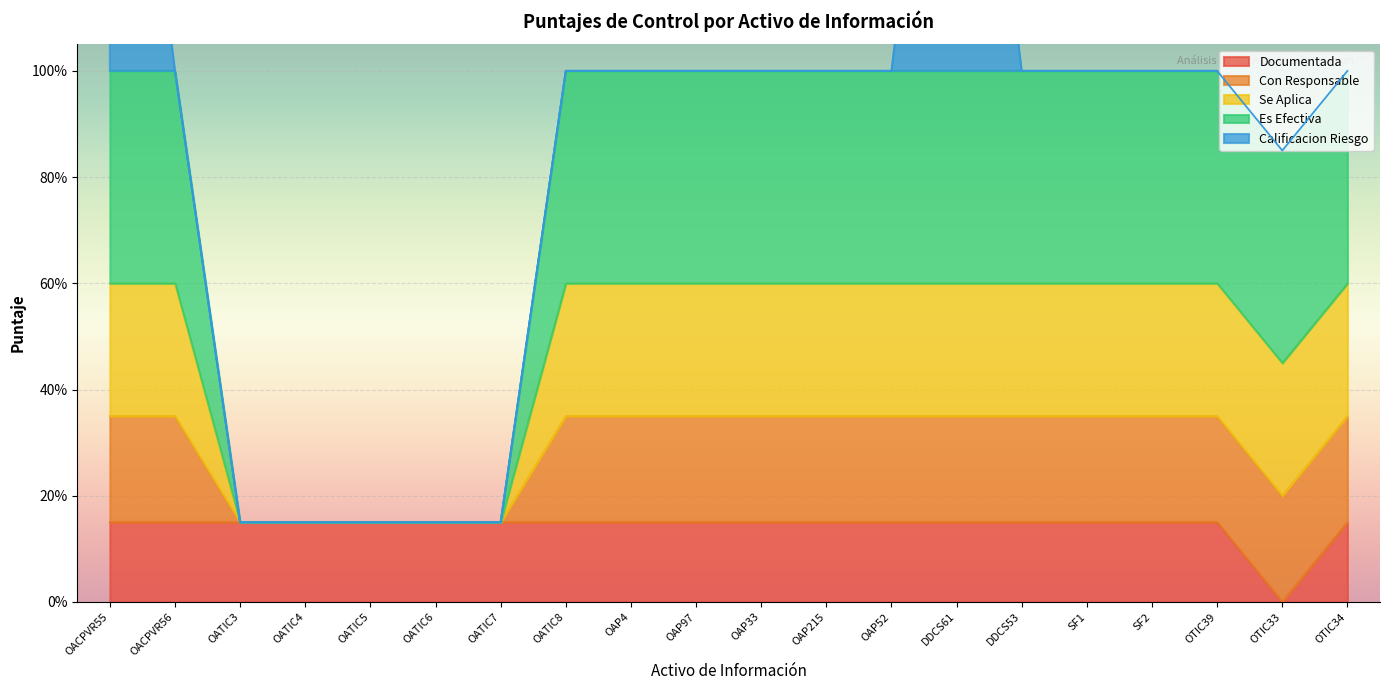

Which series changed the most between OAP52 and OTIC33?

Documentada